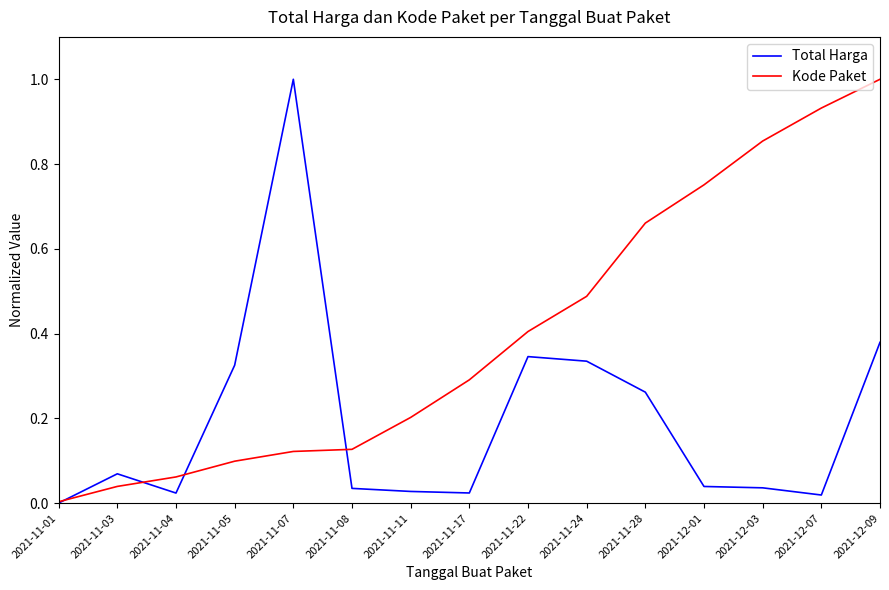

What position from the right is 2021-11-05?

12